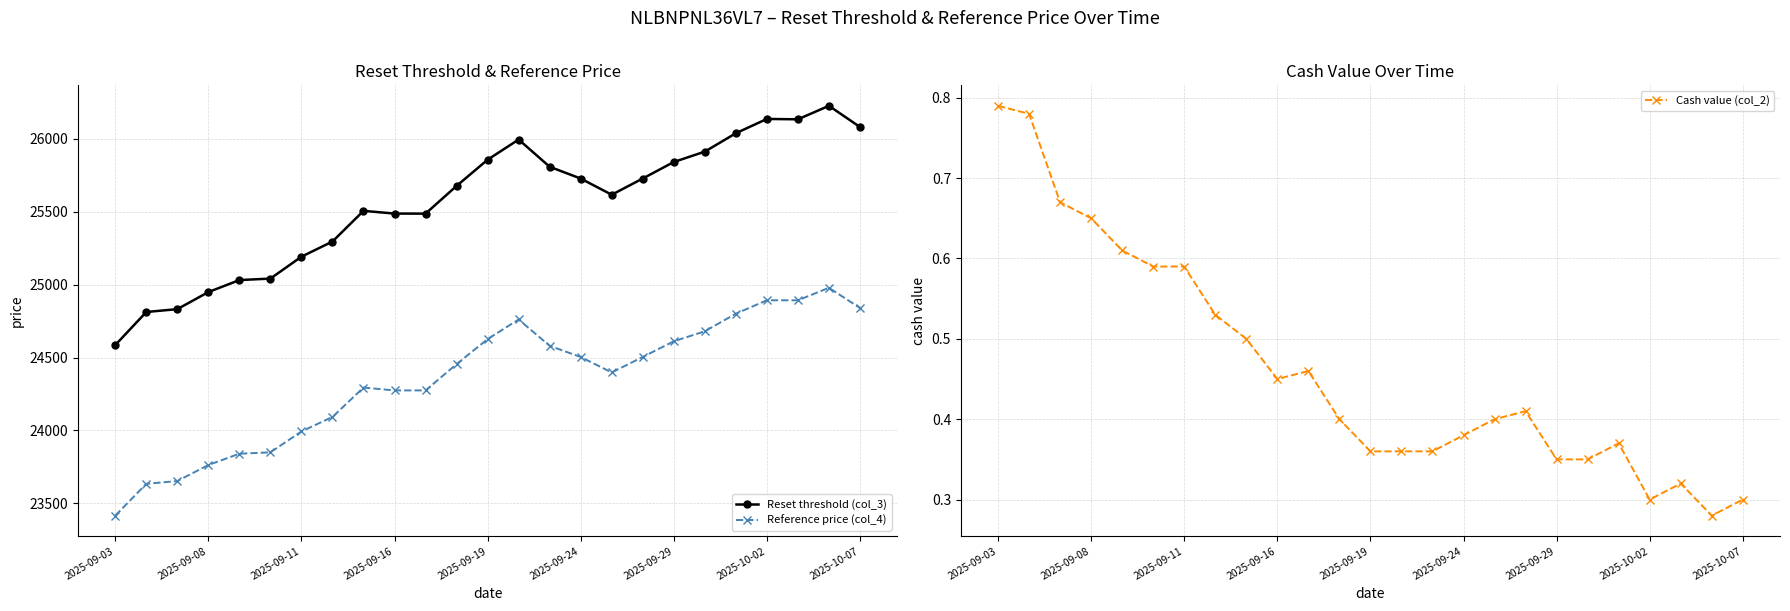

True or false: Reset threshold (col_3) and Reference price (col_4) intersect in this chart.

False